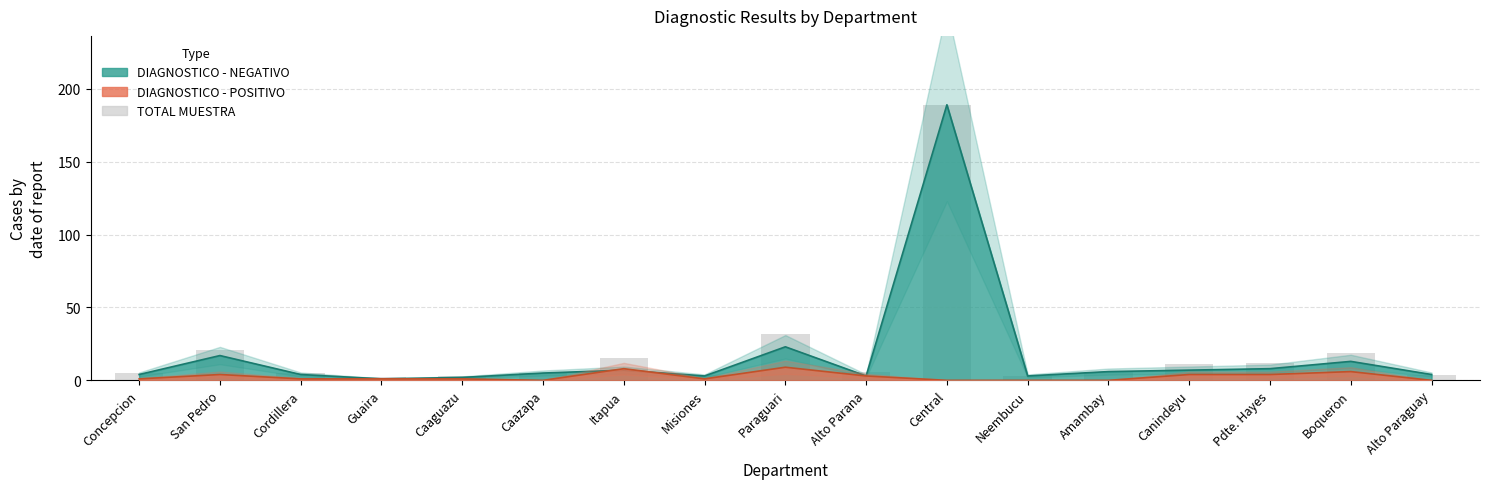

How many data points are above 6?

7